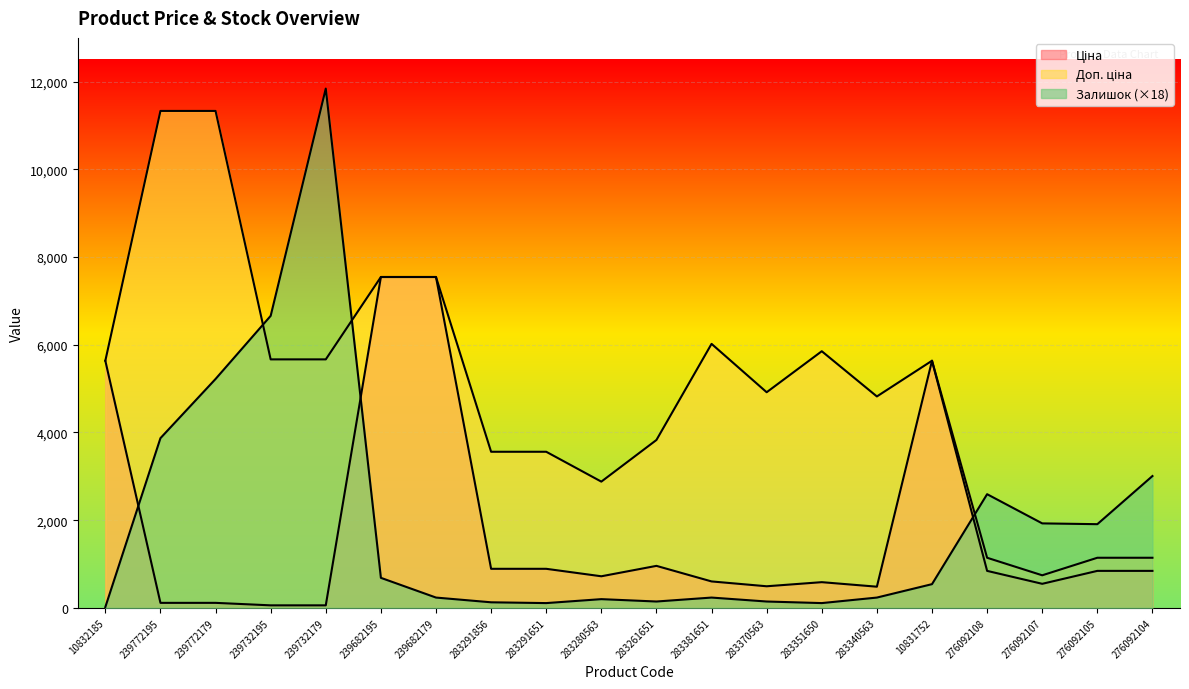

True or false: Залишок has a value of 1221.9 at 239682195.

False